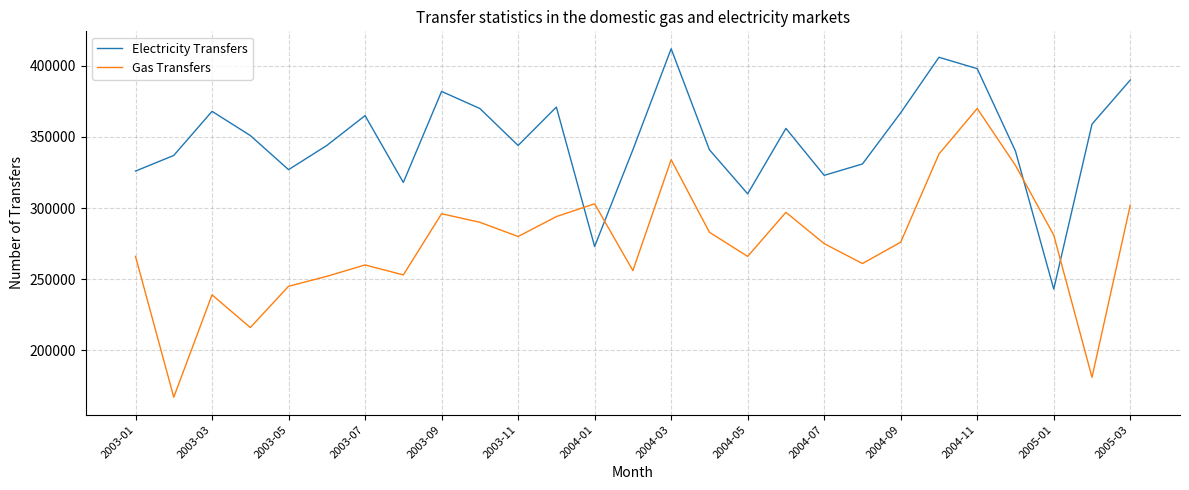

True or false: Electricity Transfers and Gas Transfers cross at least once.

True